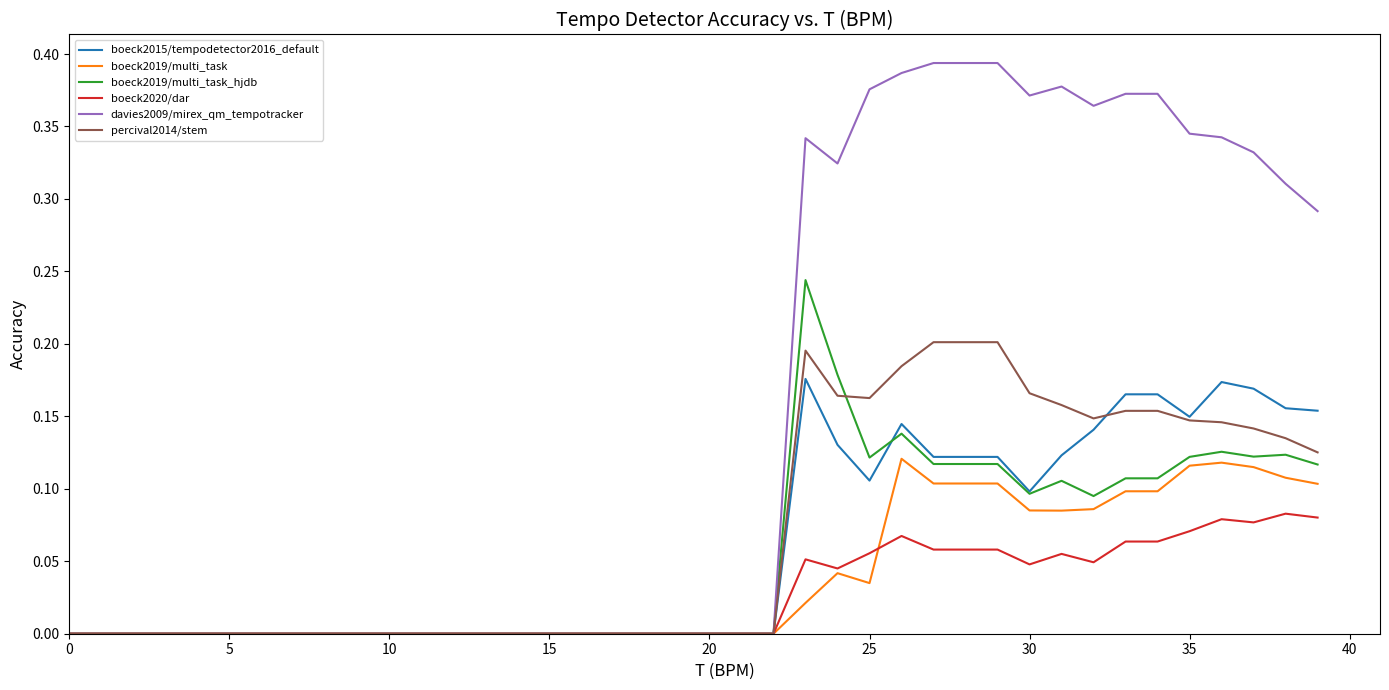

List the series in order of their peak value, highest first.

davies2009/mirex_qm_tempotracker, boeck2019/multi_task_hjdb, percival2014/stem, boeck2015/tempodetector2016_default, boeck2019/multi_task, boeck2020/dar